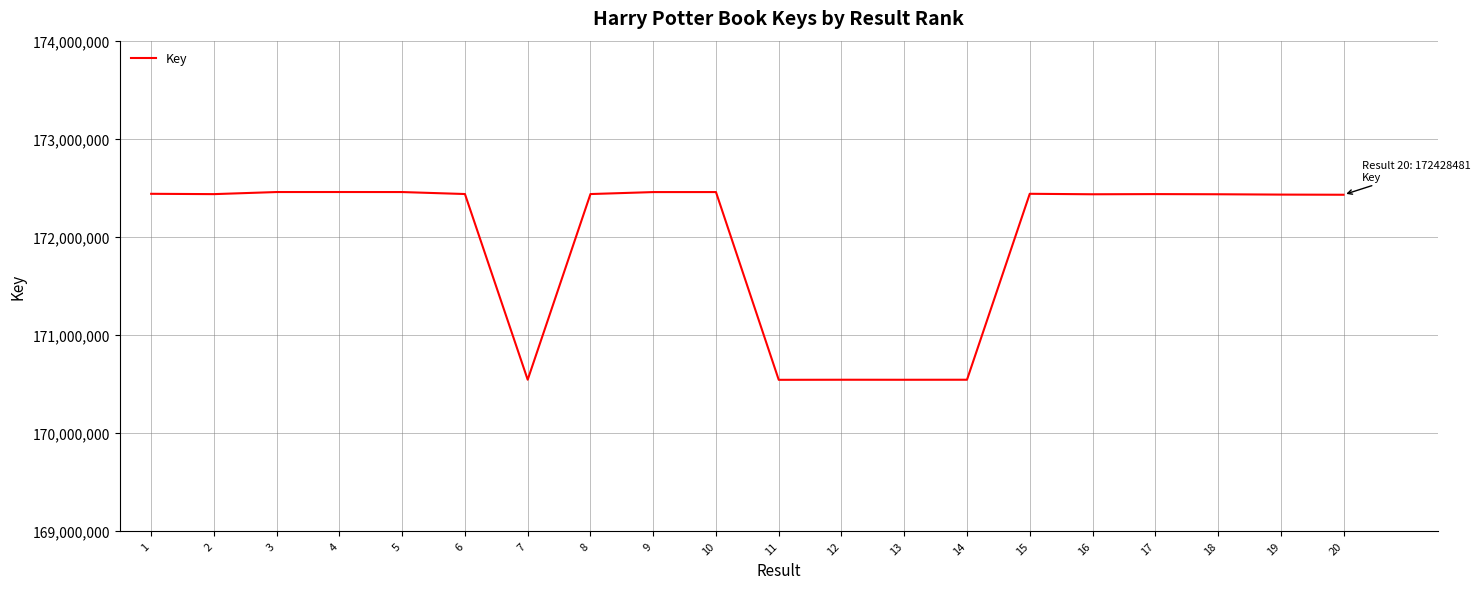

The value at 10 is 47717594. True or false?

False